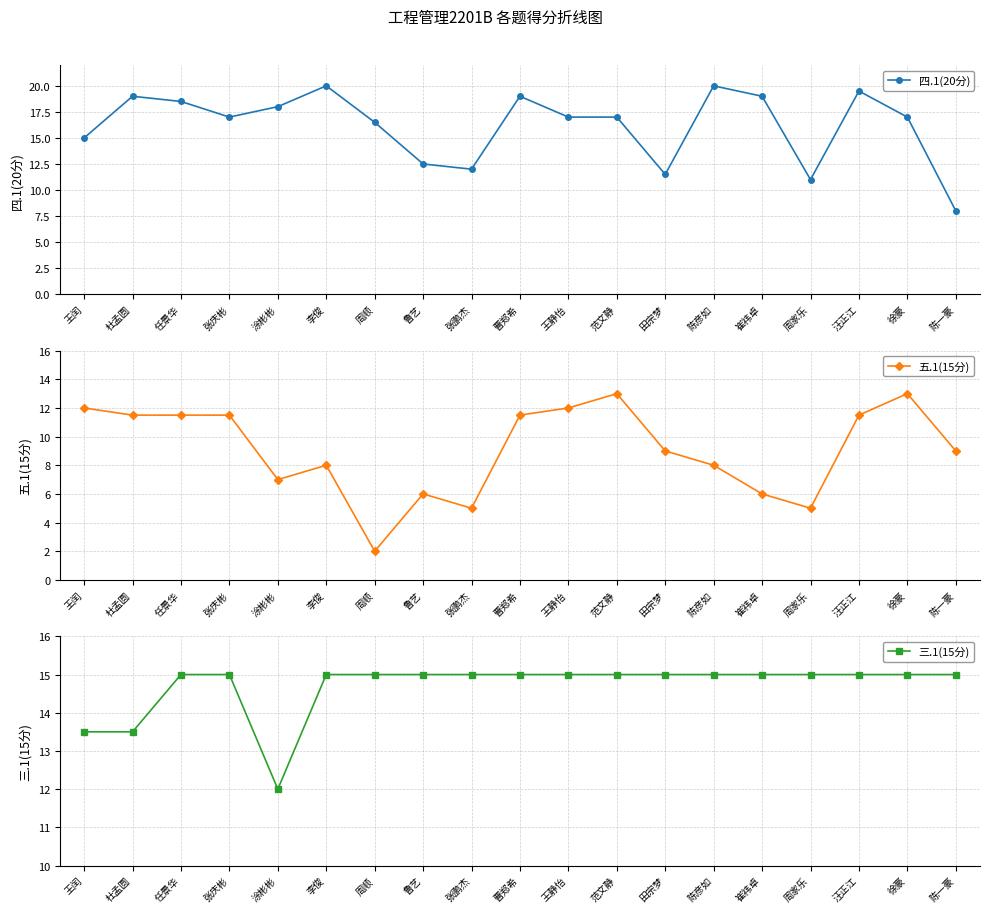

Which series changed the most between 曹郑希 and 田宗梦?

四.1(20分)